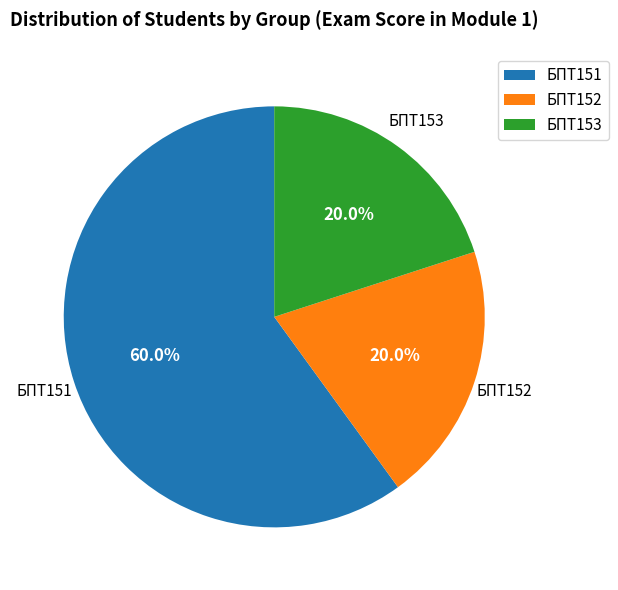

What is the largest slice in the pie chart?

БПТ151